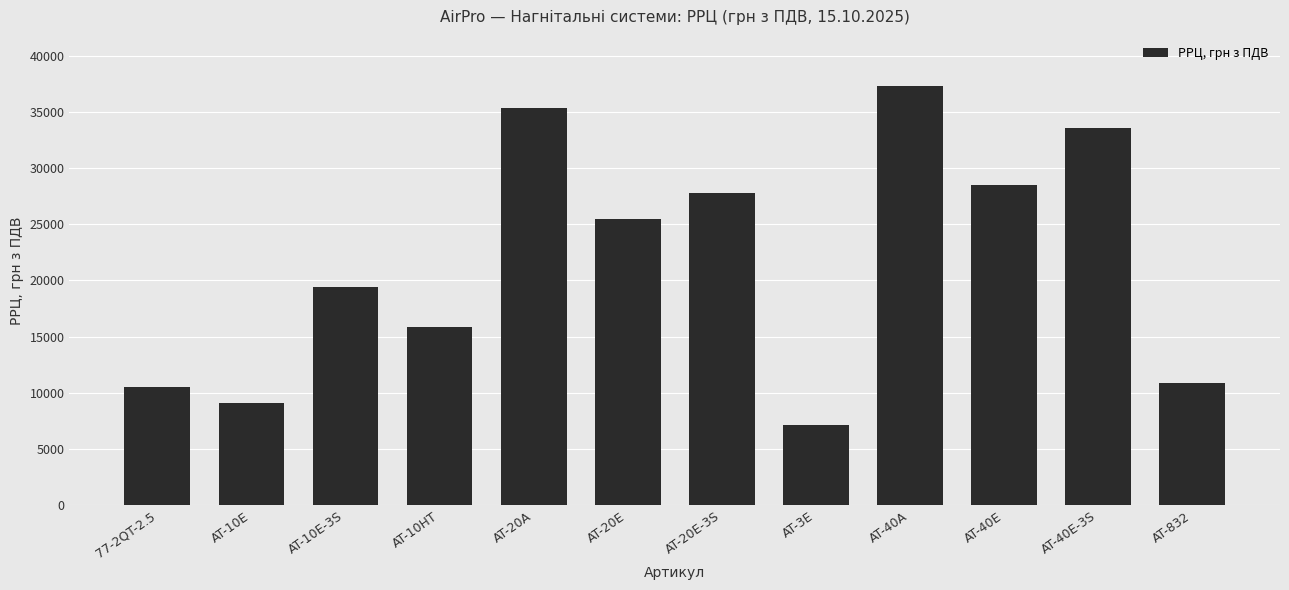

What is the label of the 5th bar from the right?

AT-3E